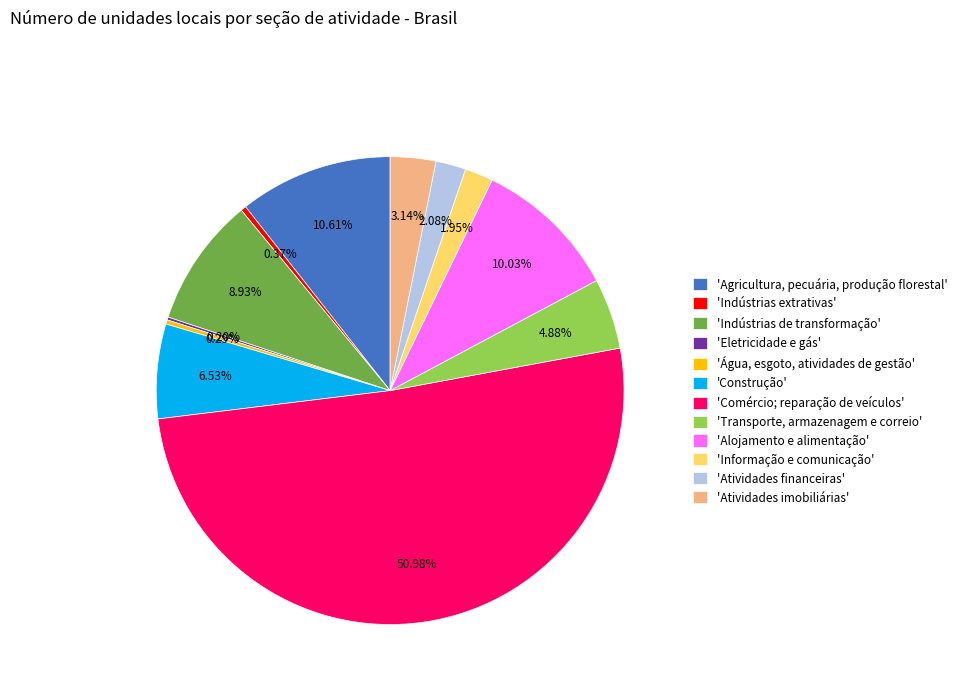

Which has a higher value, 'Agricultura, pecuária, produção florestal' or 'Indústrias extrativas'?

'Agricultura, pecuária, produção florestal'